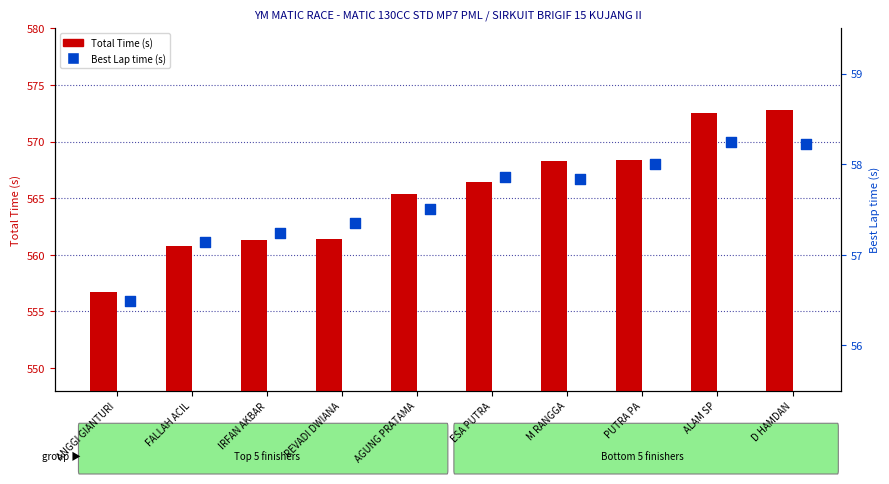

Which series contains the highest Y value?

Total Time (s)